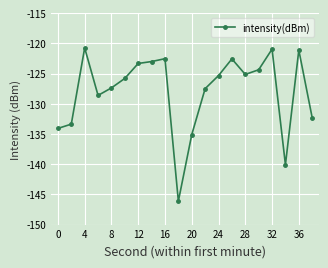

How many categories are shown in the chart?

20